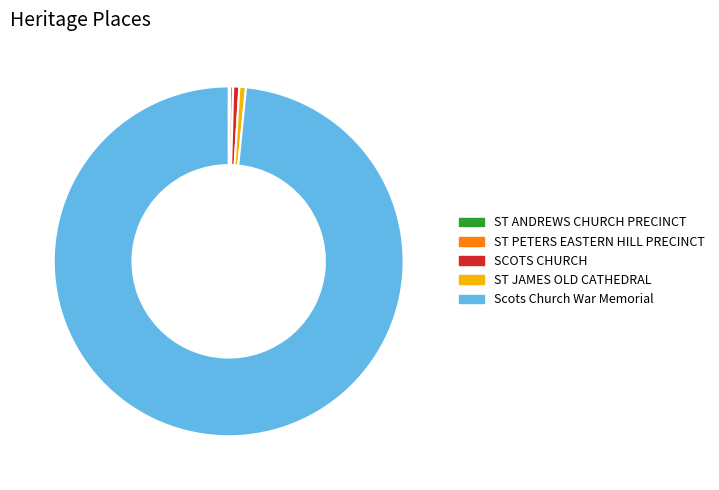

Which slice is the largest?

Scots Church War Memorial